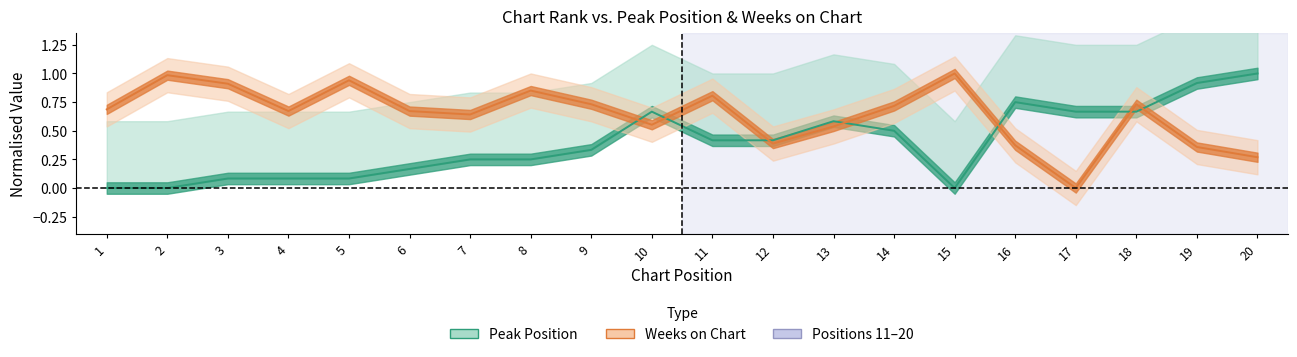

The Weeks on Chart series shows 1.6 at 3. True or false?

False